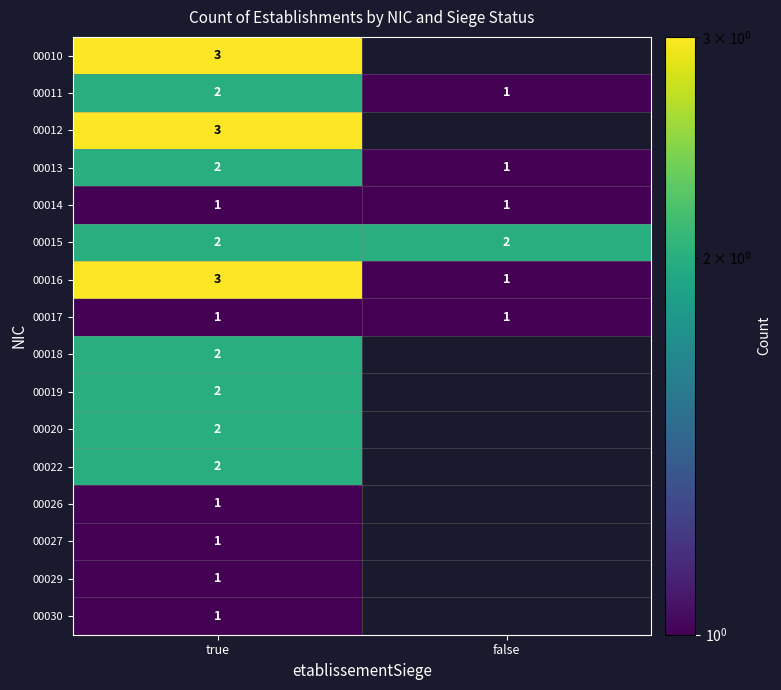

At how many categories does at least one series exceed 2?

1